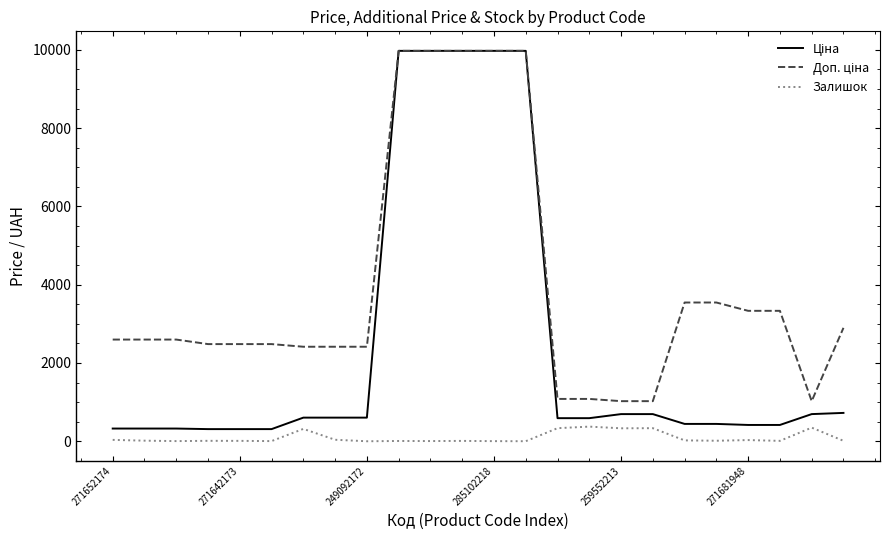

What is the maximum value shown in the chart?

9975.0